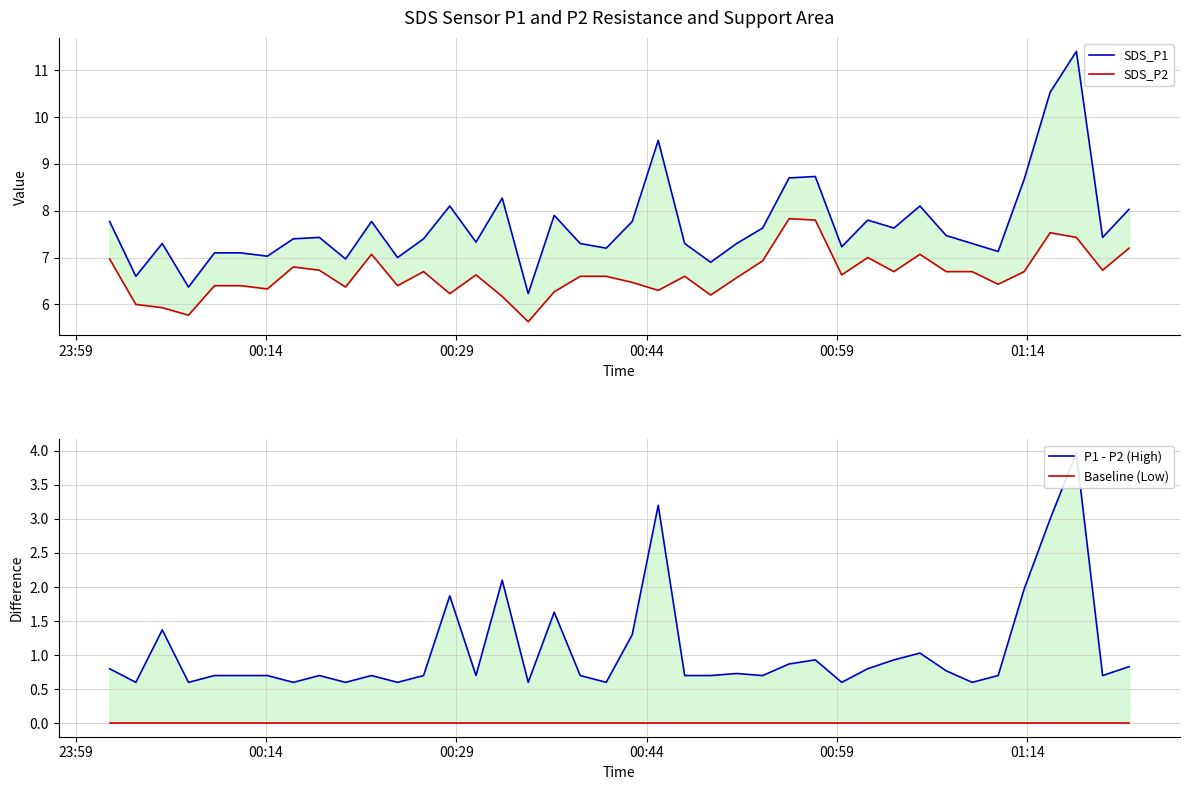

True or false: P1 - P2 (High) has more than 0 interior local peaks.

True